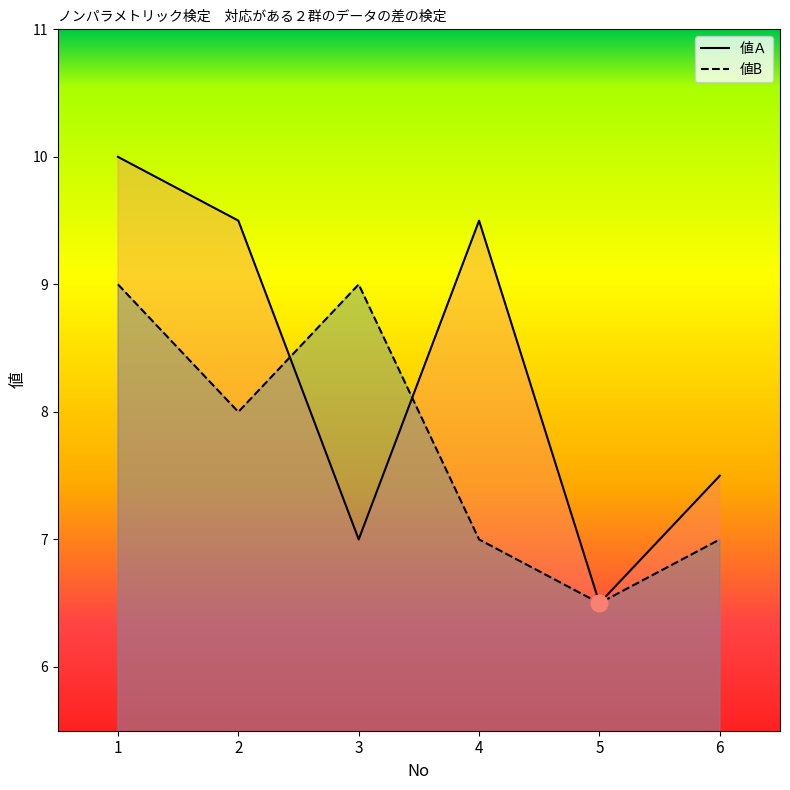

Reading right to left, transcribe all the data shown in this chart.

値Ａ: 7.5	6.5	9.5	7.0	9.5	10.0
値B: 7.0	6.5	7.0	9.0	8.0	9.0